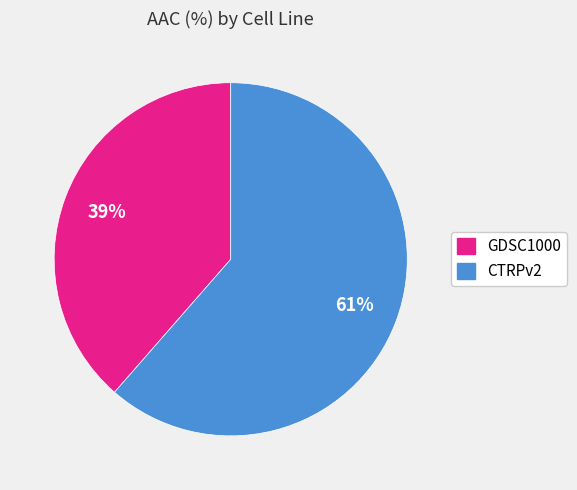

Is the sum of GDSC1000 and CTRPv2 greater than half?

Yes